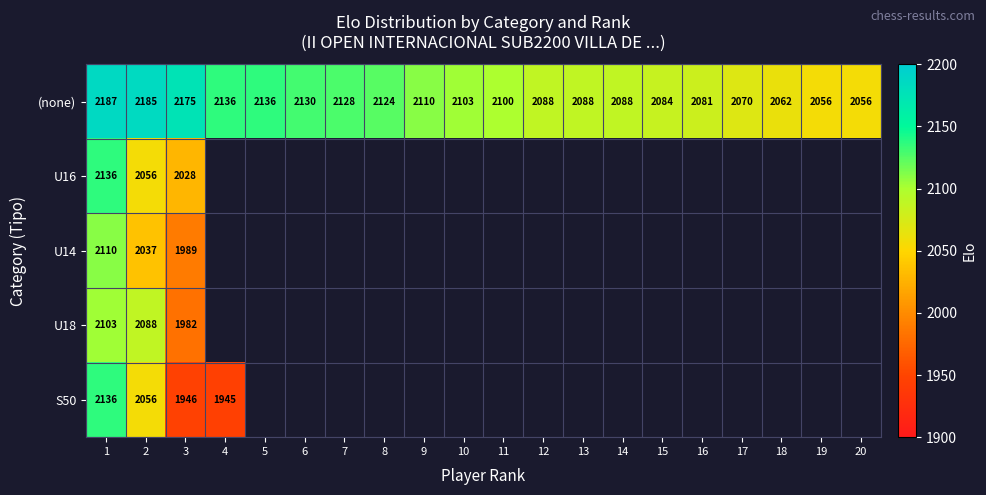

How many data points in (none) are less than 2103?

10